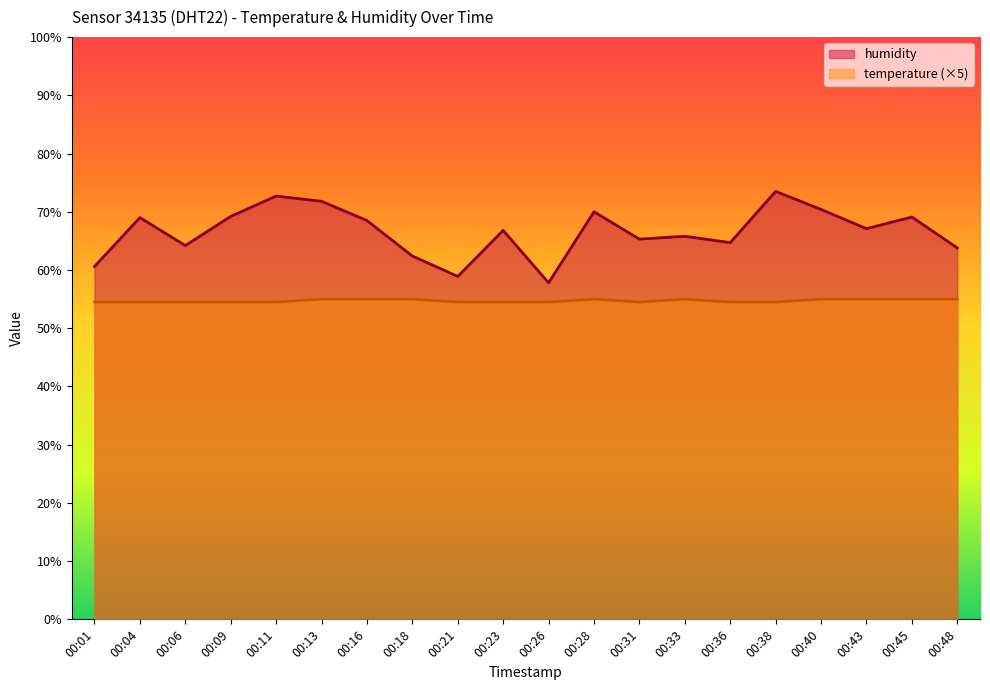

What is the difference between the humidity values at 00:01 and 00:43?

6.5